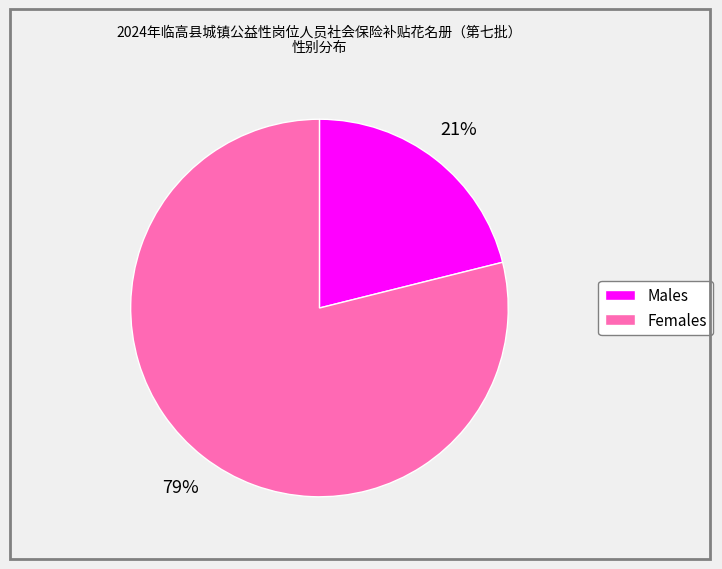

To the nearest percent, what is the difference between the largest and smallest slice percentages?

58%